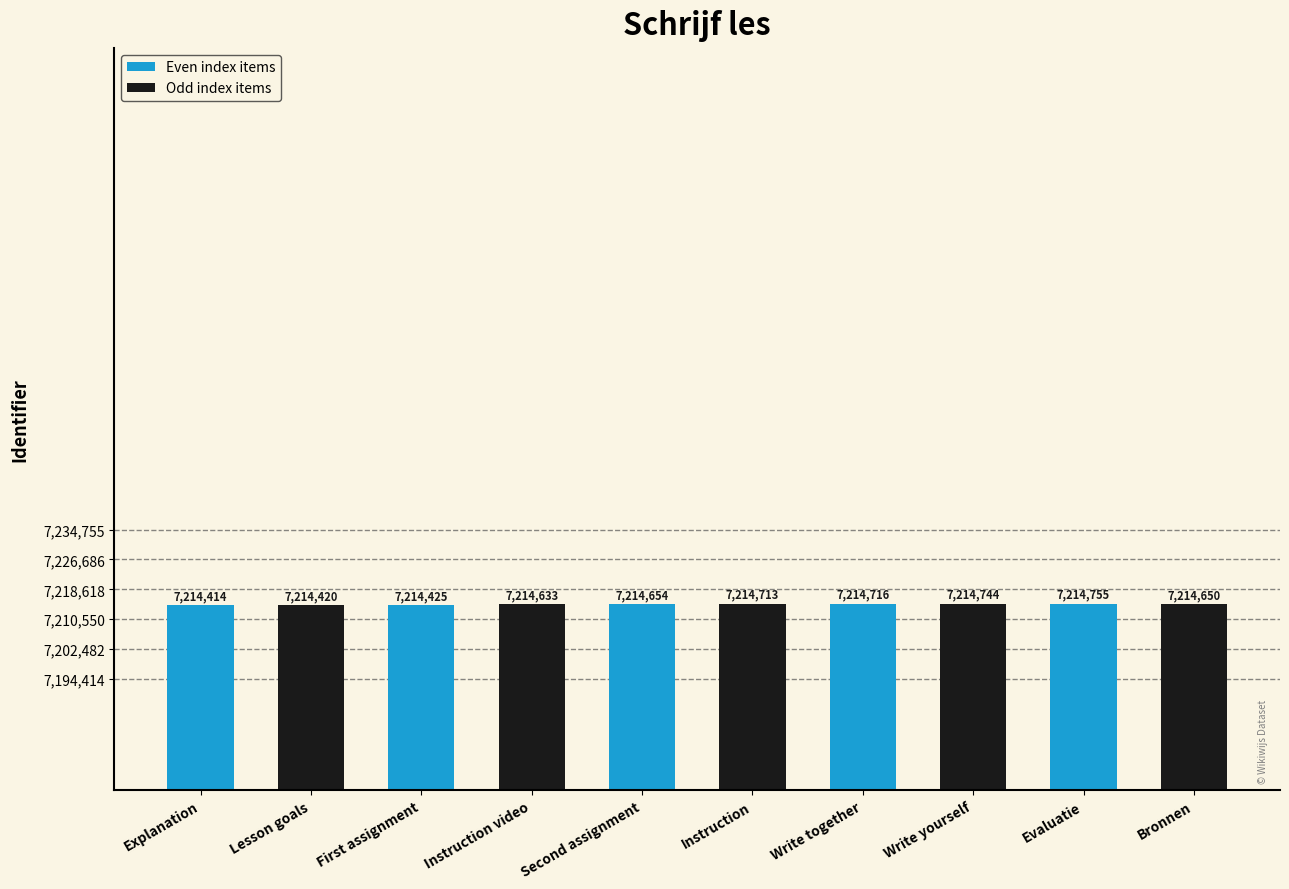

What position from the right is Write yourself?

3